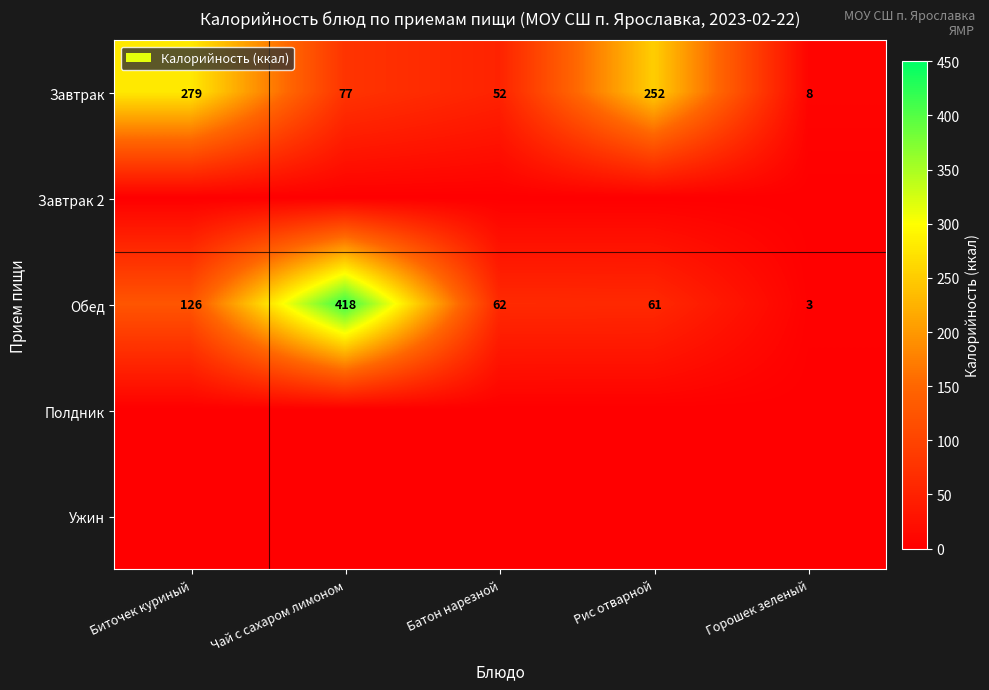

What is the highest value of the Обед series?

418